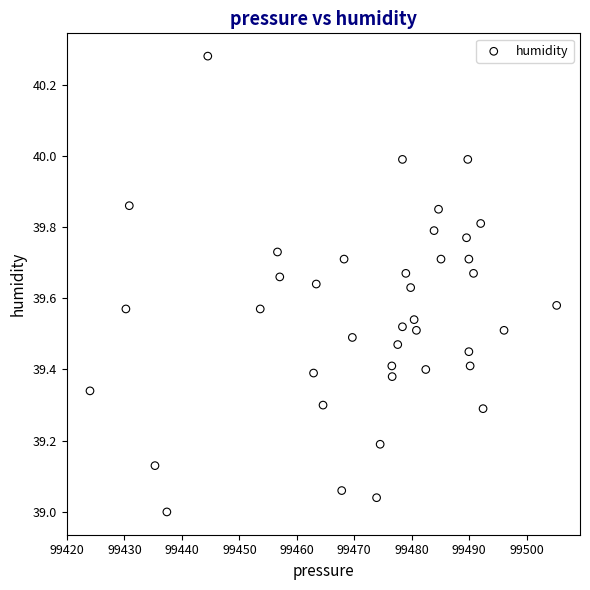

What is the range of X values (max minus min)?

81.2